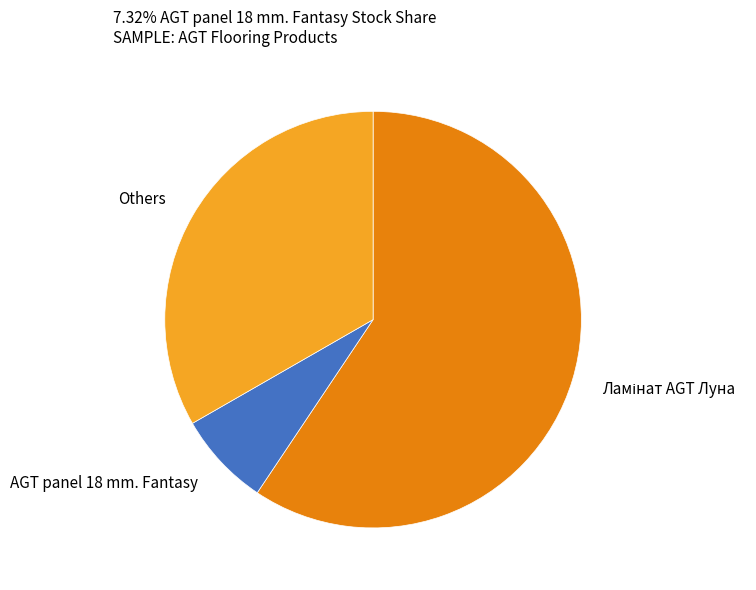

The Others slice represents 33% of the pie. True or false?

True